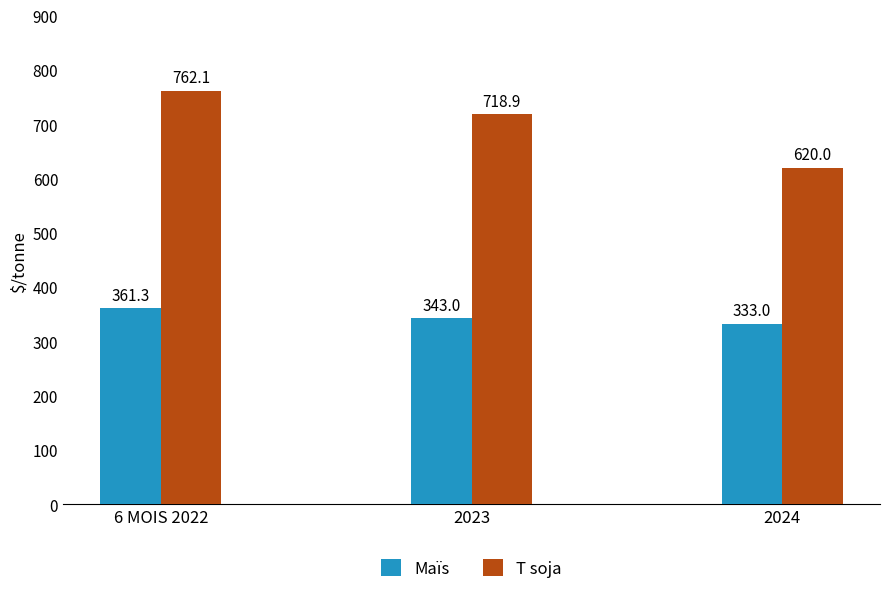

What is the label of the 2nd bar from the right?

2023